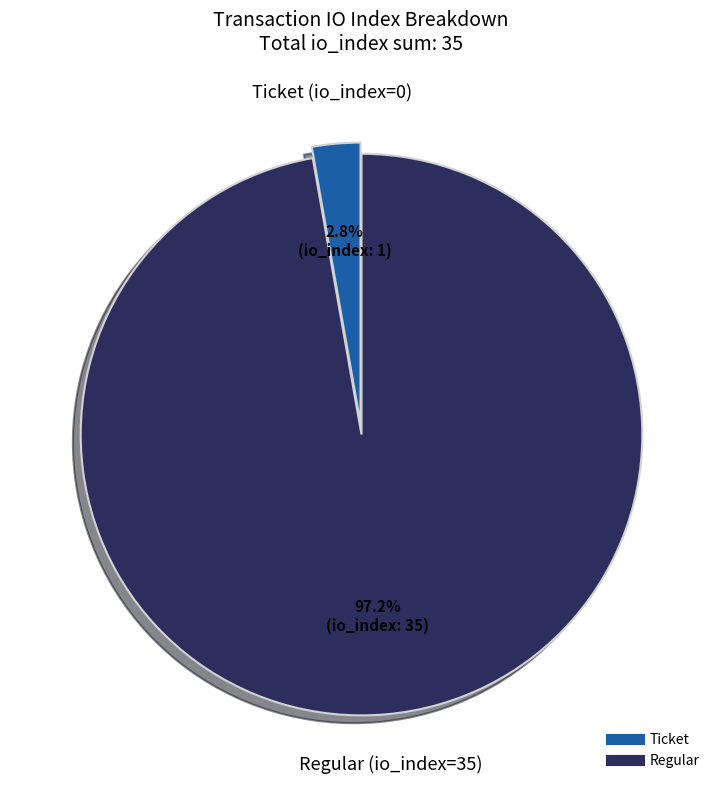

Count the number of slices in the pie.

2